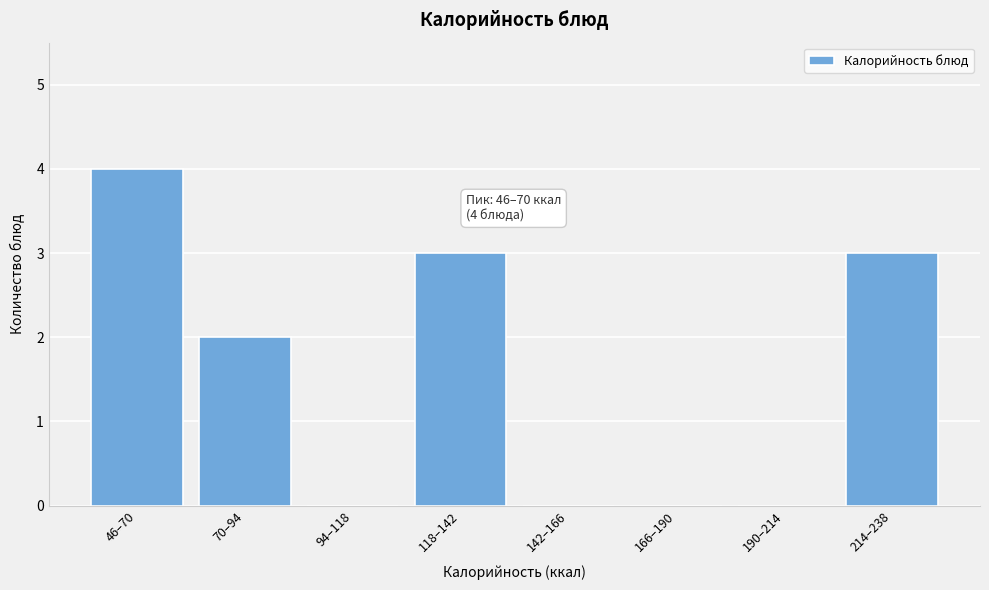

Reading left to right, what are all the values shown in this chart?

46–70=4	70–94=2	94–118=0	118–142=3	142–166=0	166–190=0	190–214=0	214–238=3